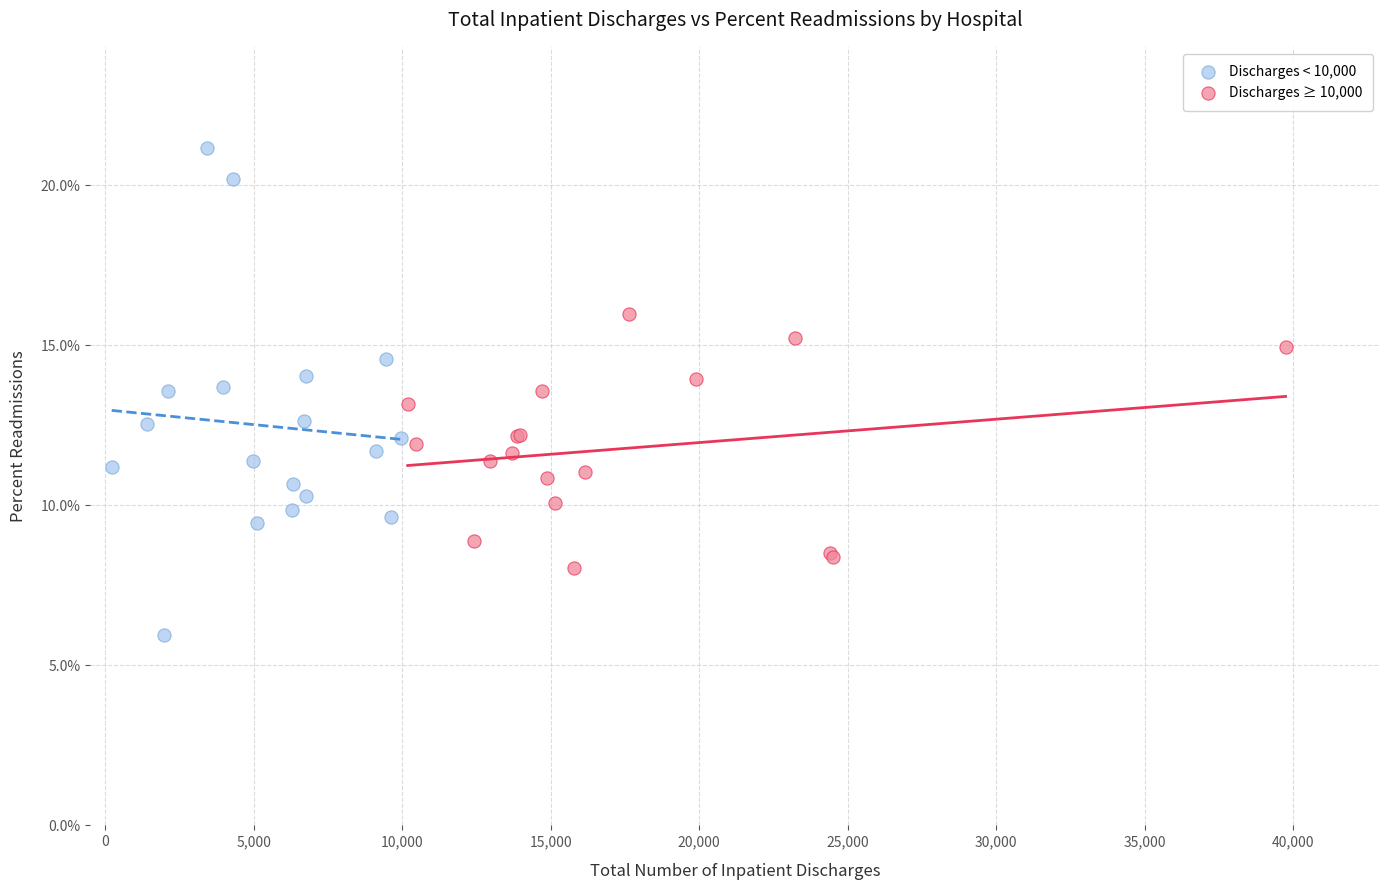

What are all the series names shown in the legend?

Discharges < 10,000, Discharges ≥ 10,000